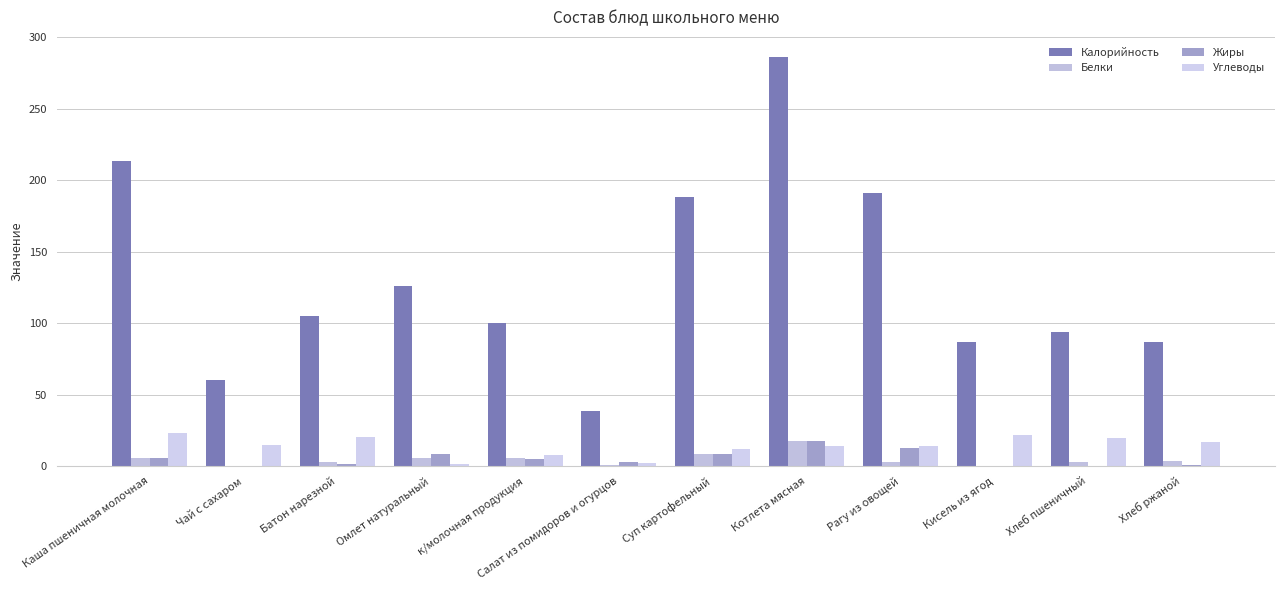

Which has a higher value, Каша пшеничная молочная or Хлеб ржаной?

Каша пшеничная молочная